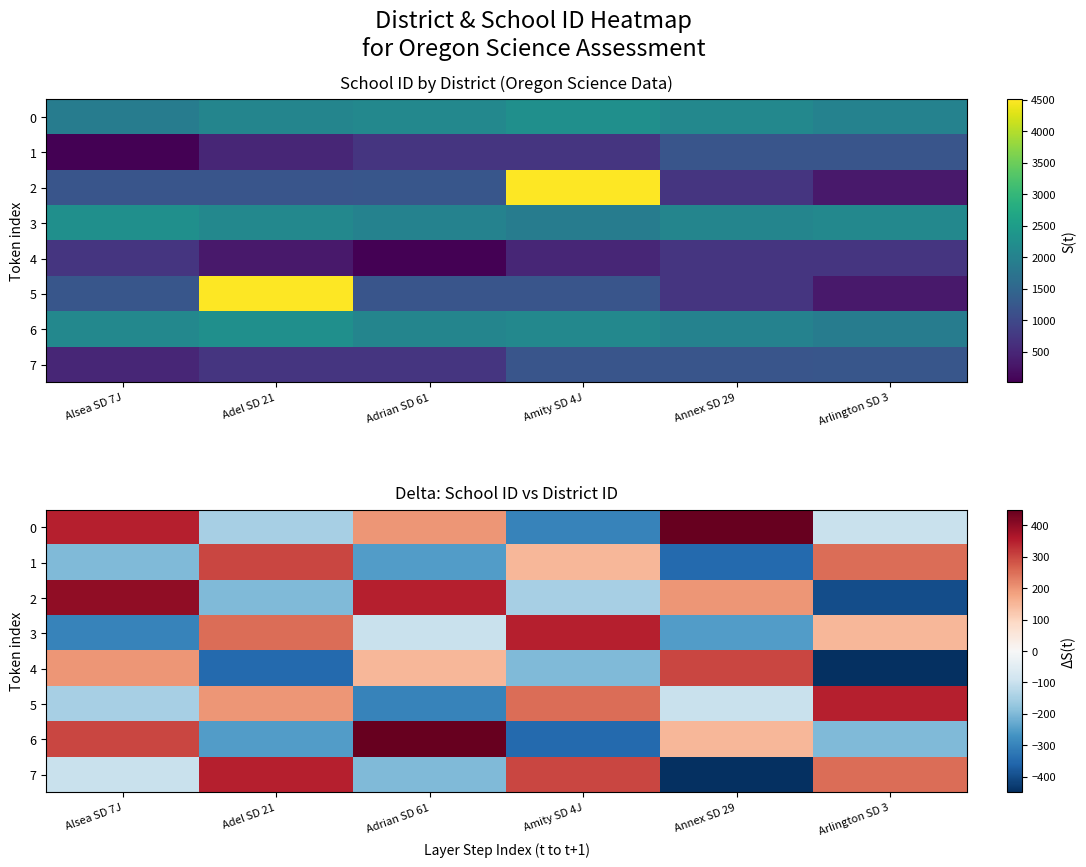

Between Adrian SD 61 and Arlington SD 3, which is larger?

Adrian SD 61